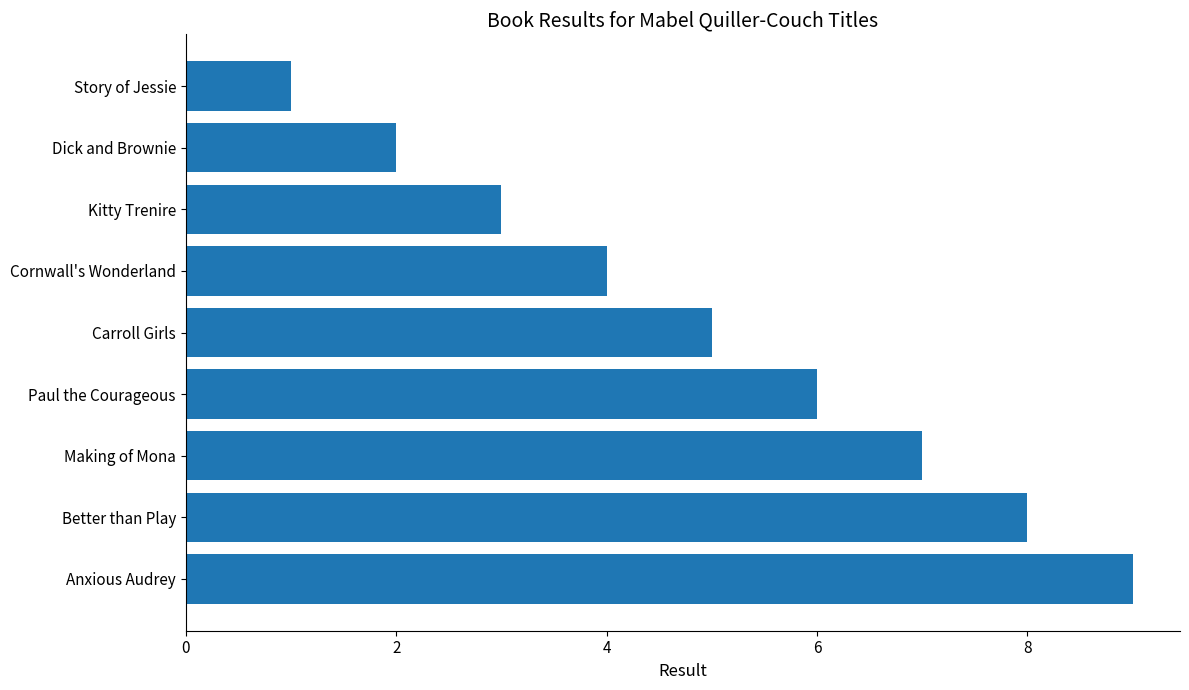

What position from the top is Better than Play?

8